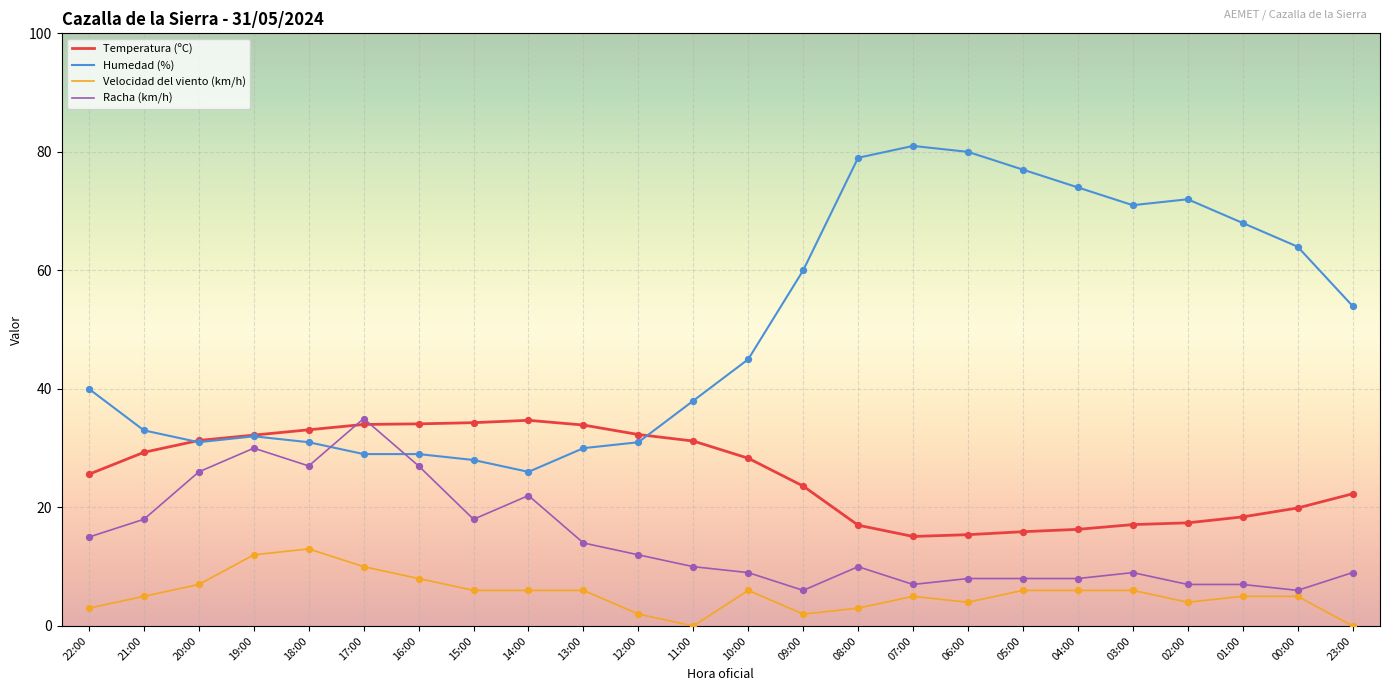

Which series has the largest total across all categories?

Humedad (%)